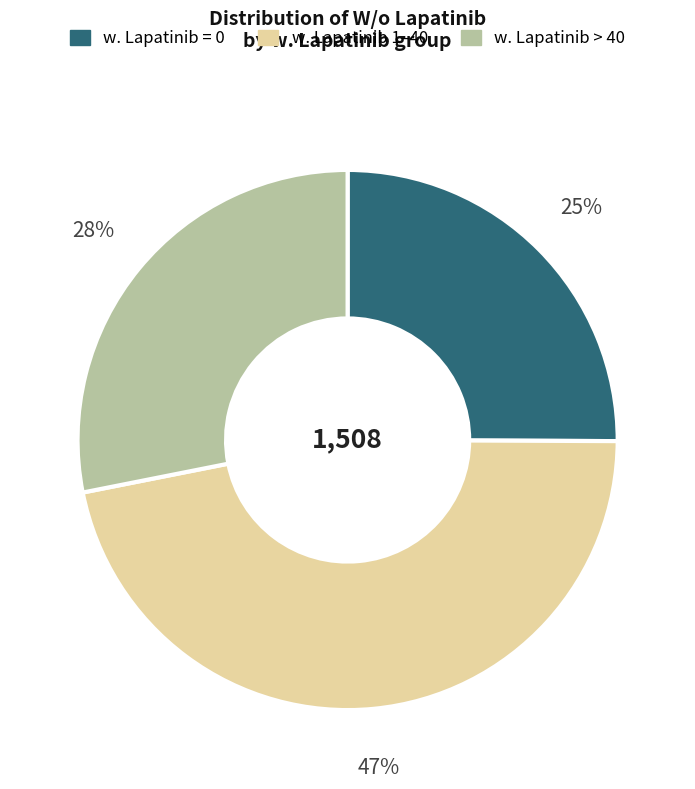

Is there any slice that represents more than half of the pie?

No